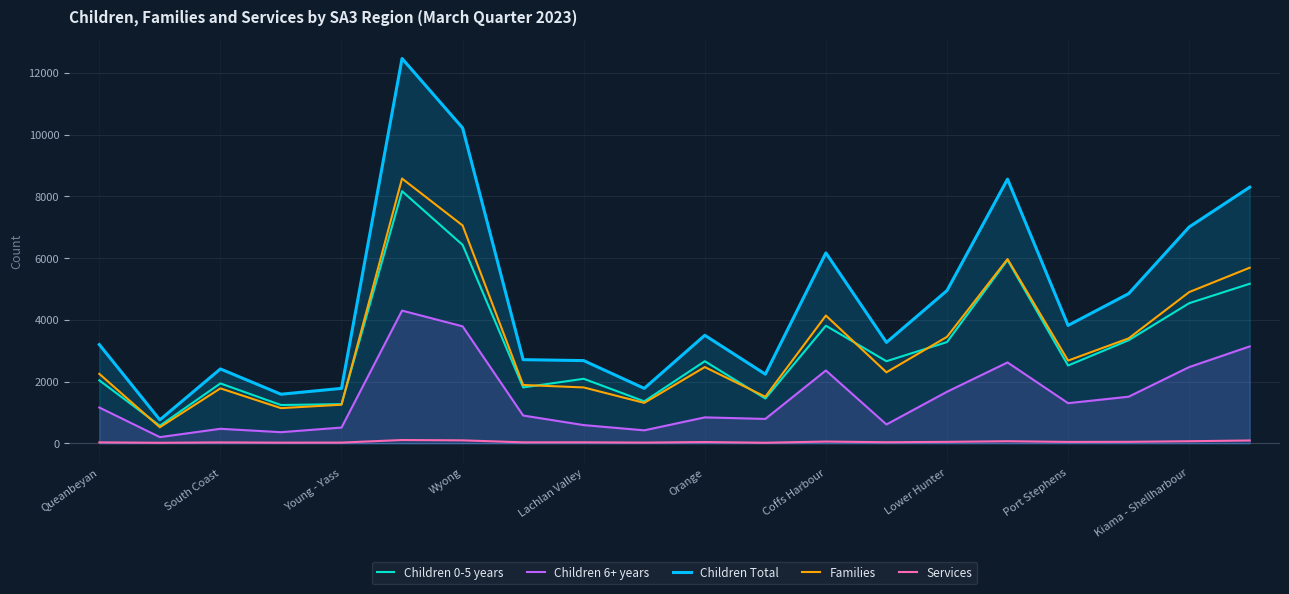

At how many categories does at least one series exceed 7179?

4